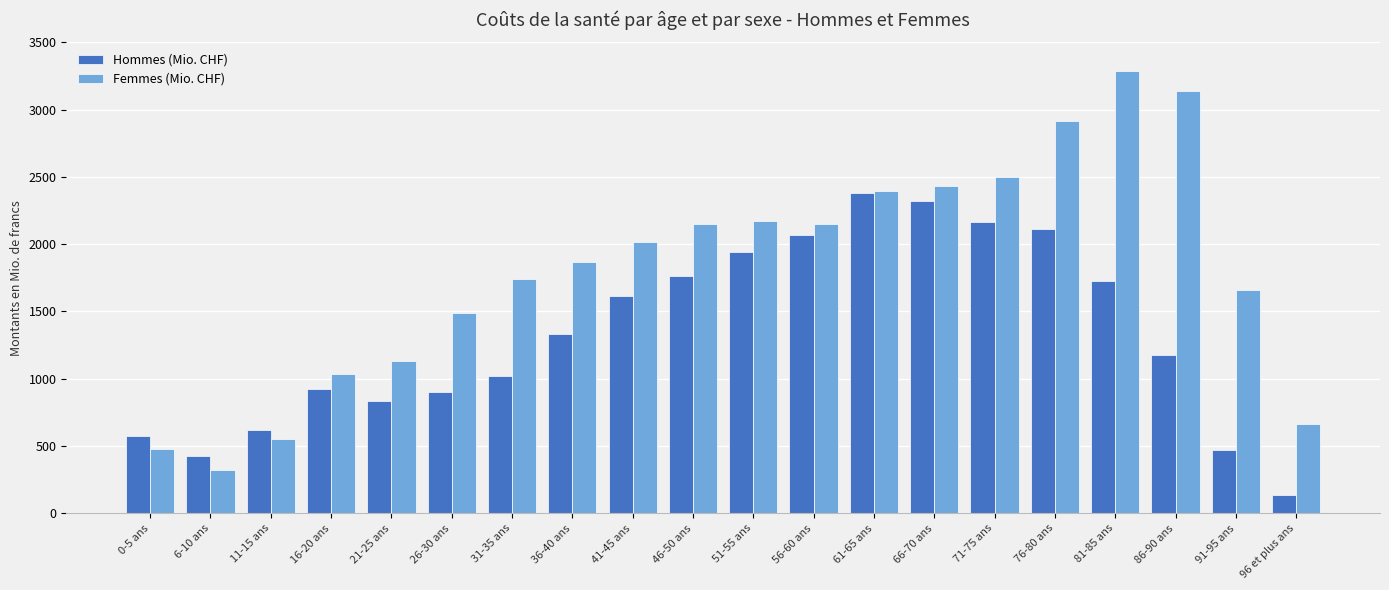

What is the total value across all series at 46-50 ans?

3907.9